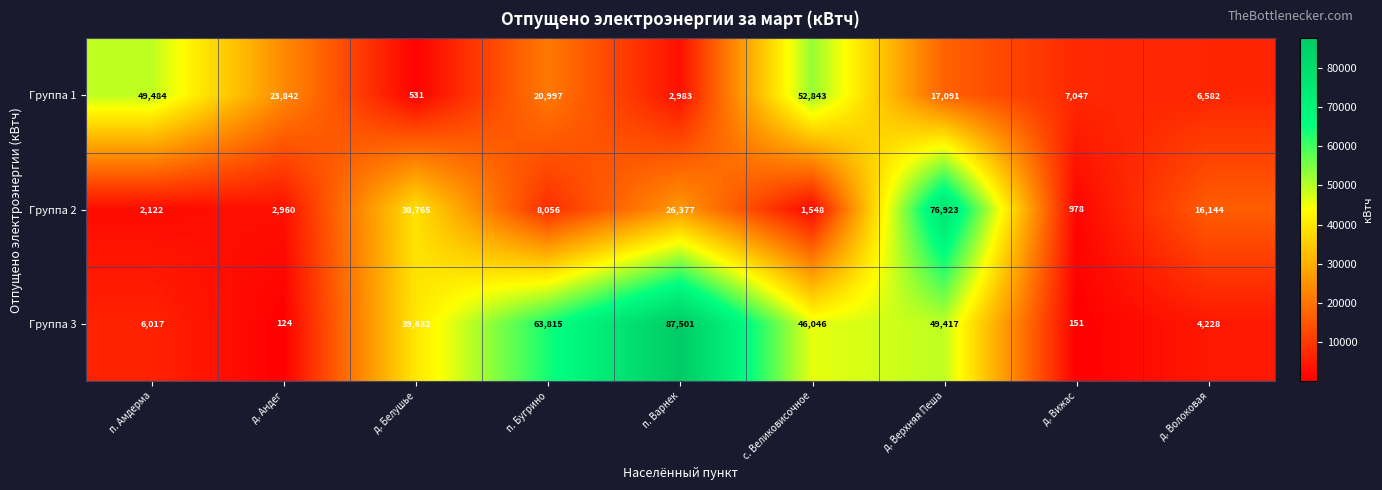

At с. Великовисочное, list the series in order from smallest to largest.

Группа 2, Группа 3, Группа 1